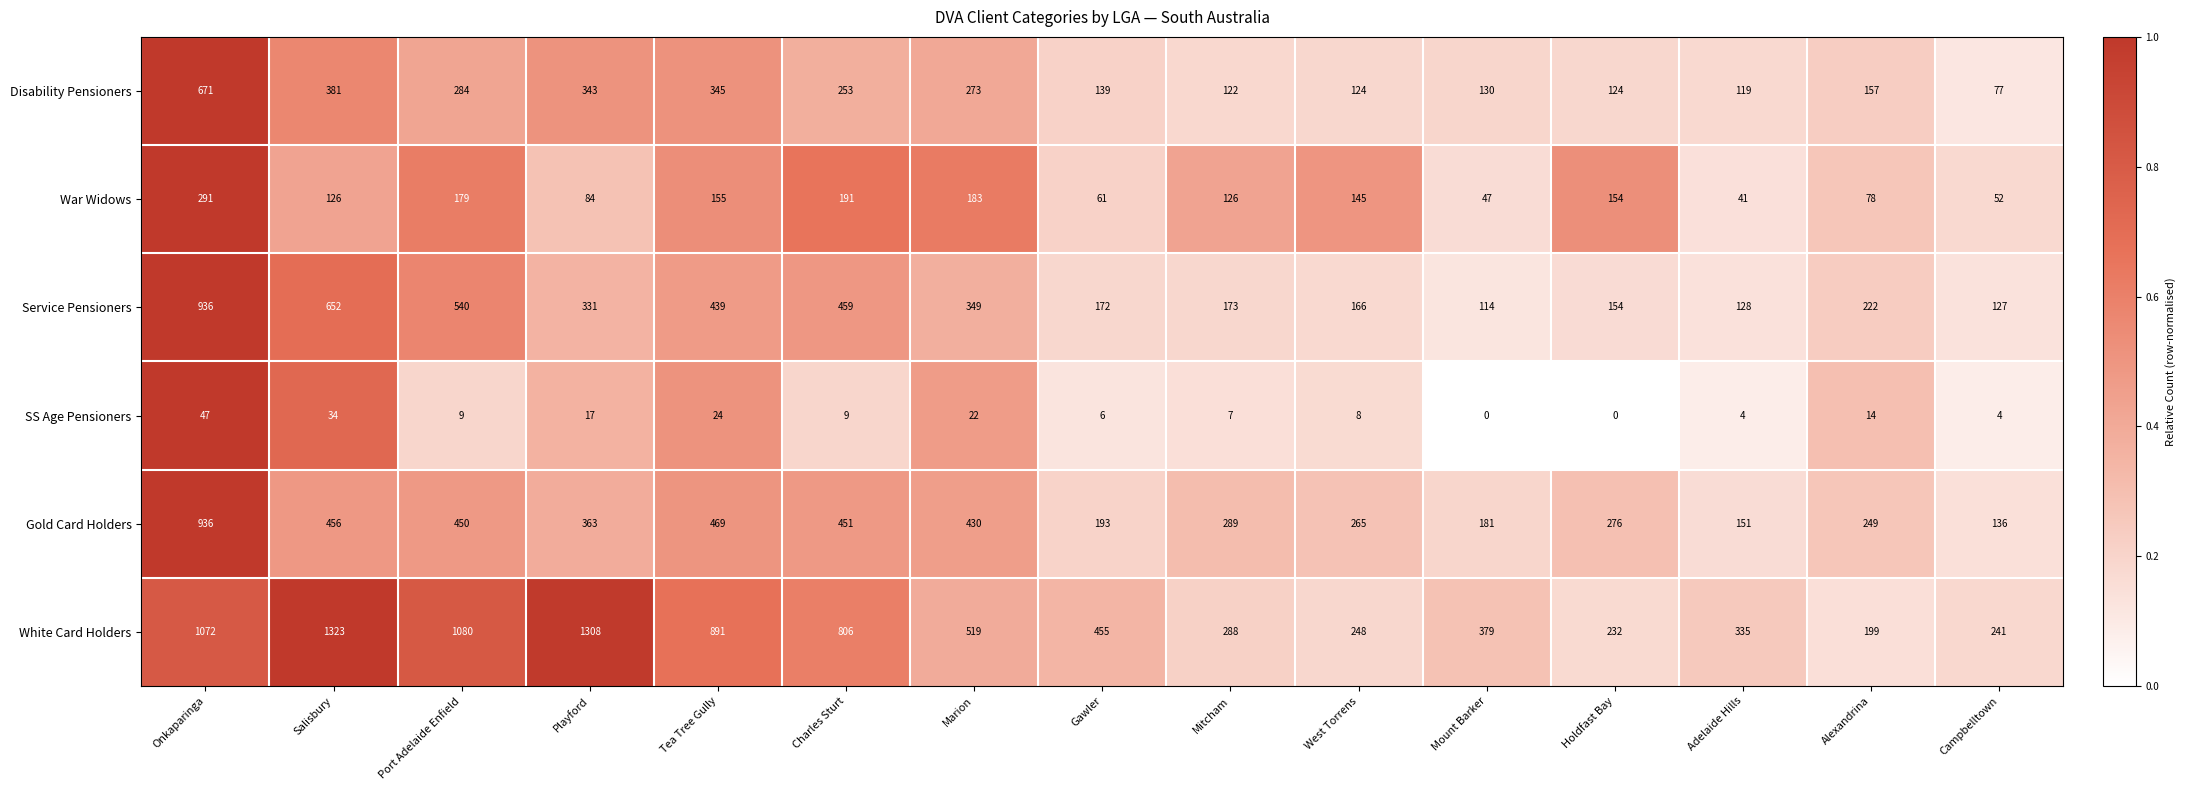

What is the spread (max minus min) of values at Adelaide Hills?

331